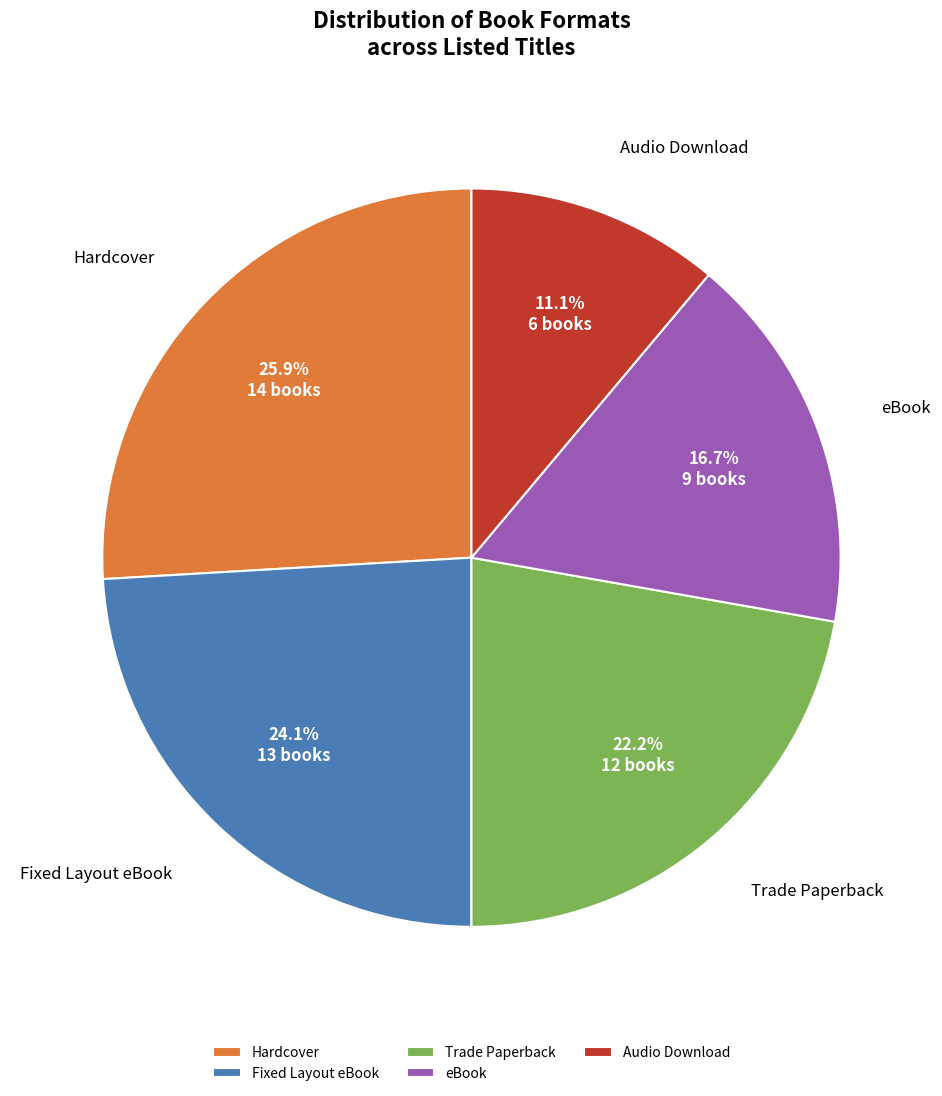

To the nearest percent, what percentage of the pie is eBook?

17%